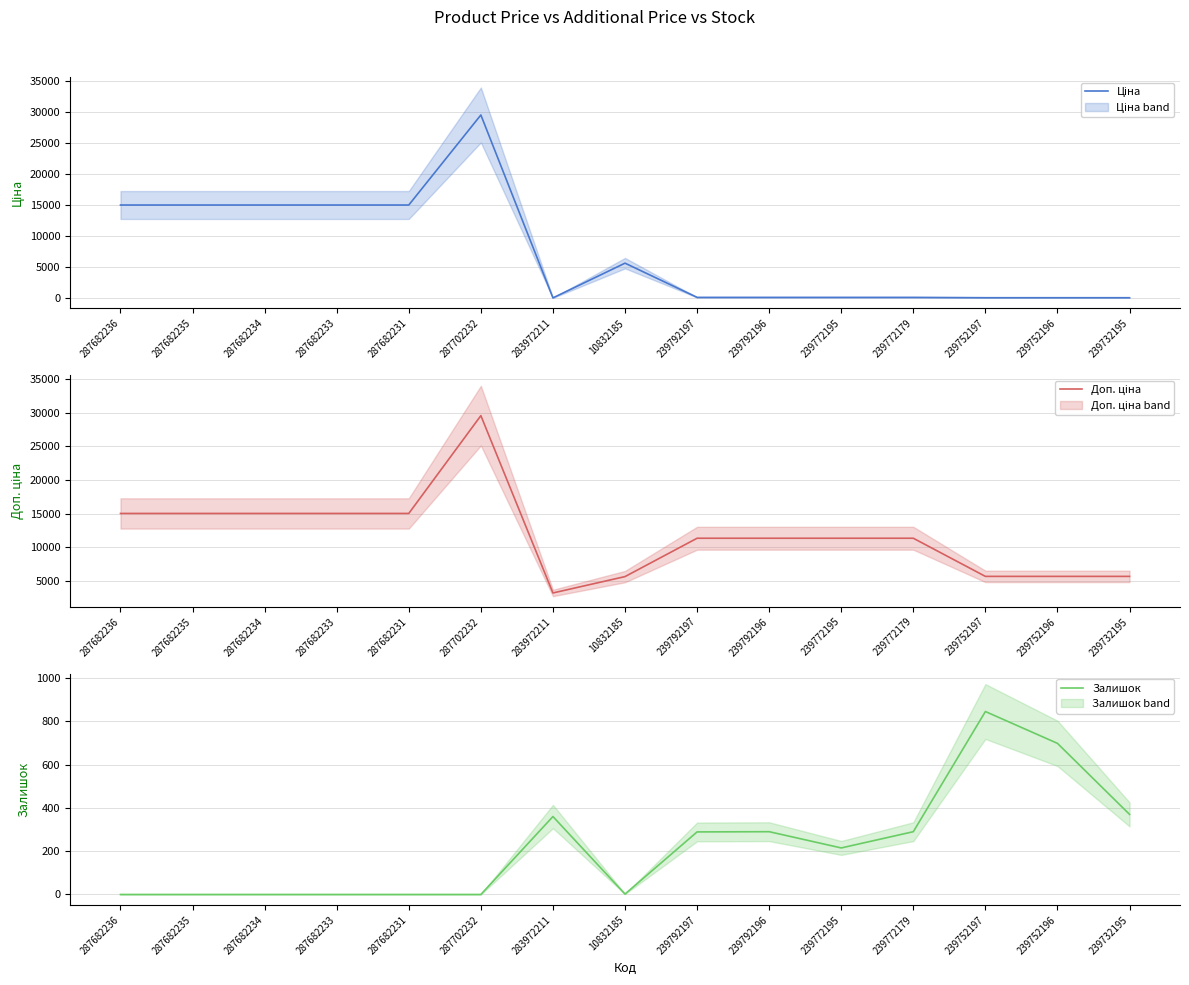

Rank the categories by Доп. ціна value from highest to lowest.

287702232, 287682236, 287682235, 287682234, 287682233, 287682231, 239792197, 239792196, 239772195, 239772179, 239752197, 239752196, 239732195, 10832185, 283972211